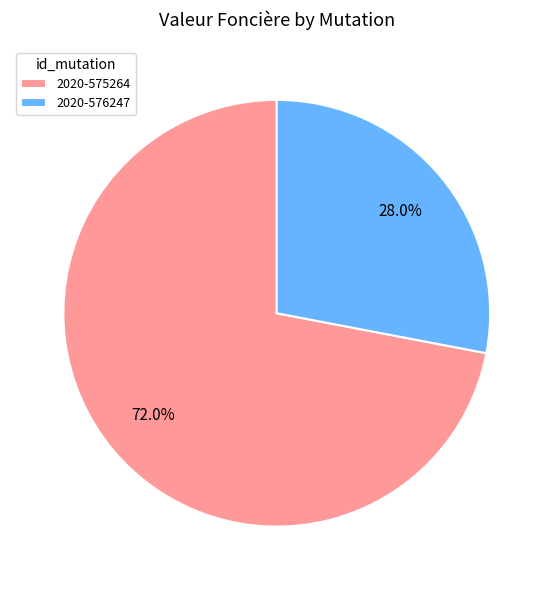

True or false: 2020-576247 accounts for 41% of the total.

False